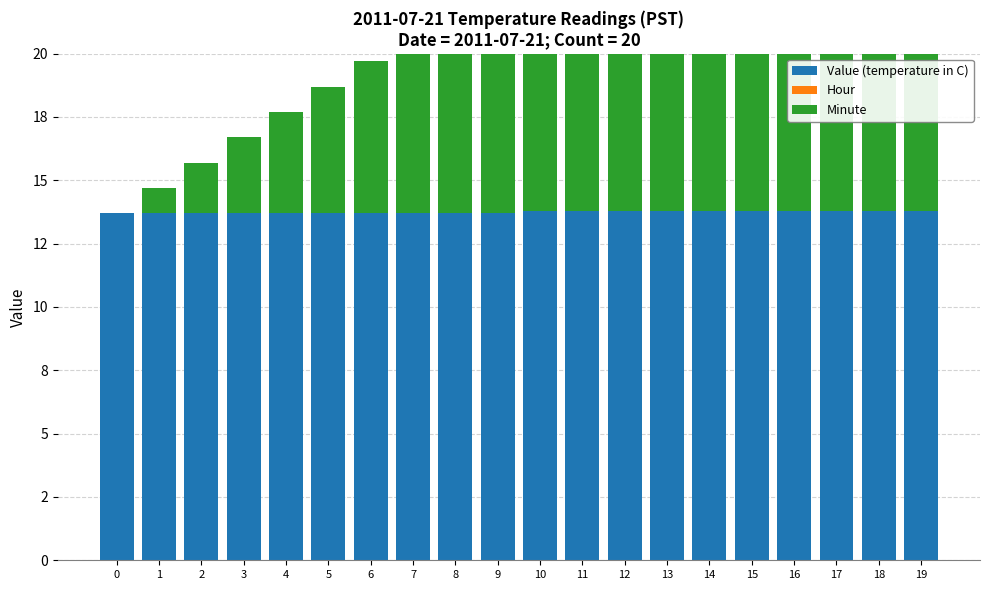

The value of Minute at 17 is 17.0. True or false?

True